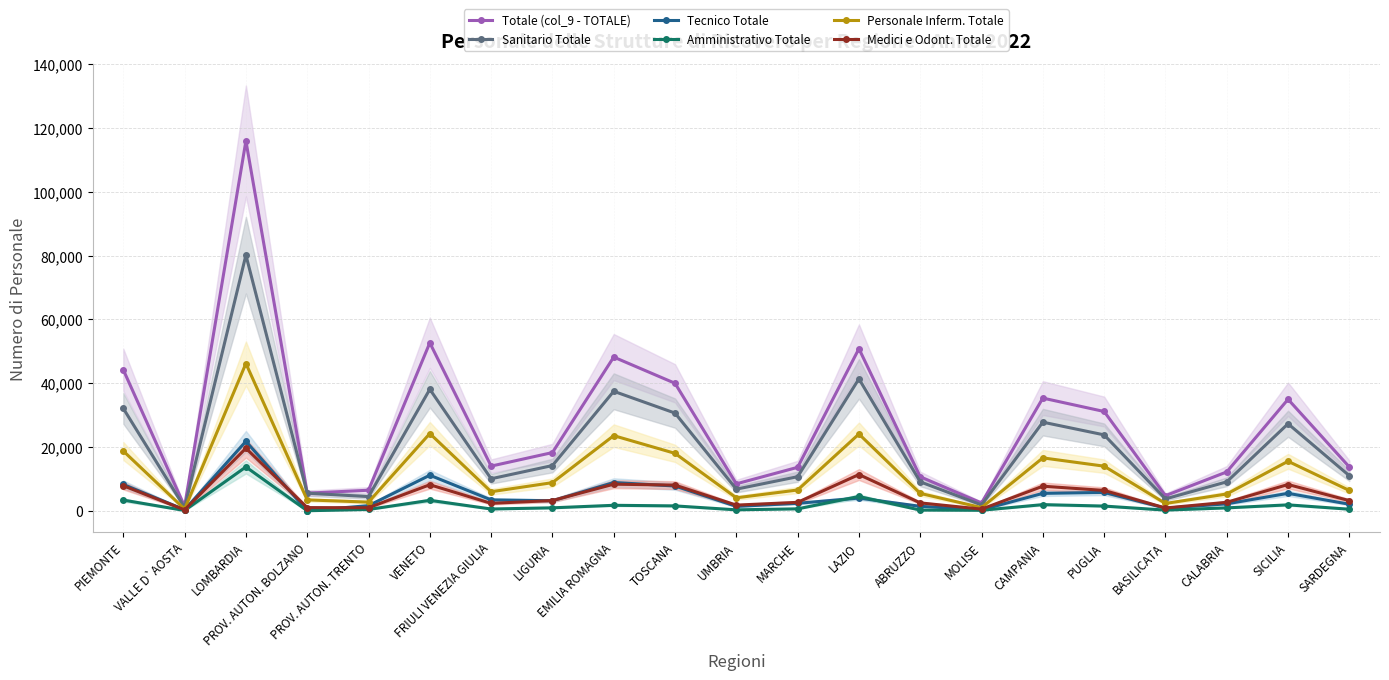

Which category has the lowest value across all series?

PROV. AUTON. BOLZANO